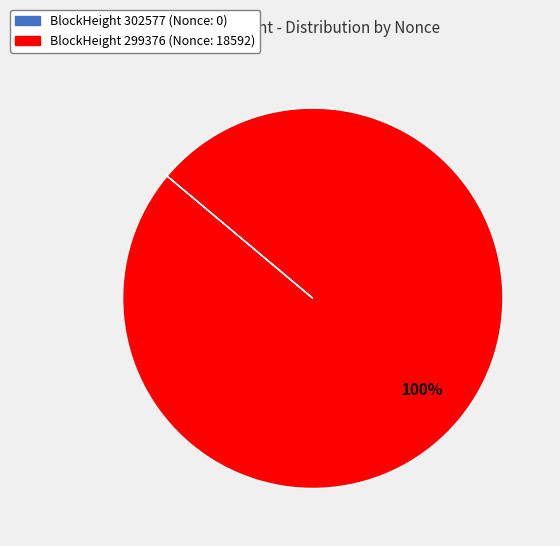

Is there a majority slice in this chart?

Yes